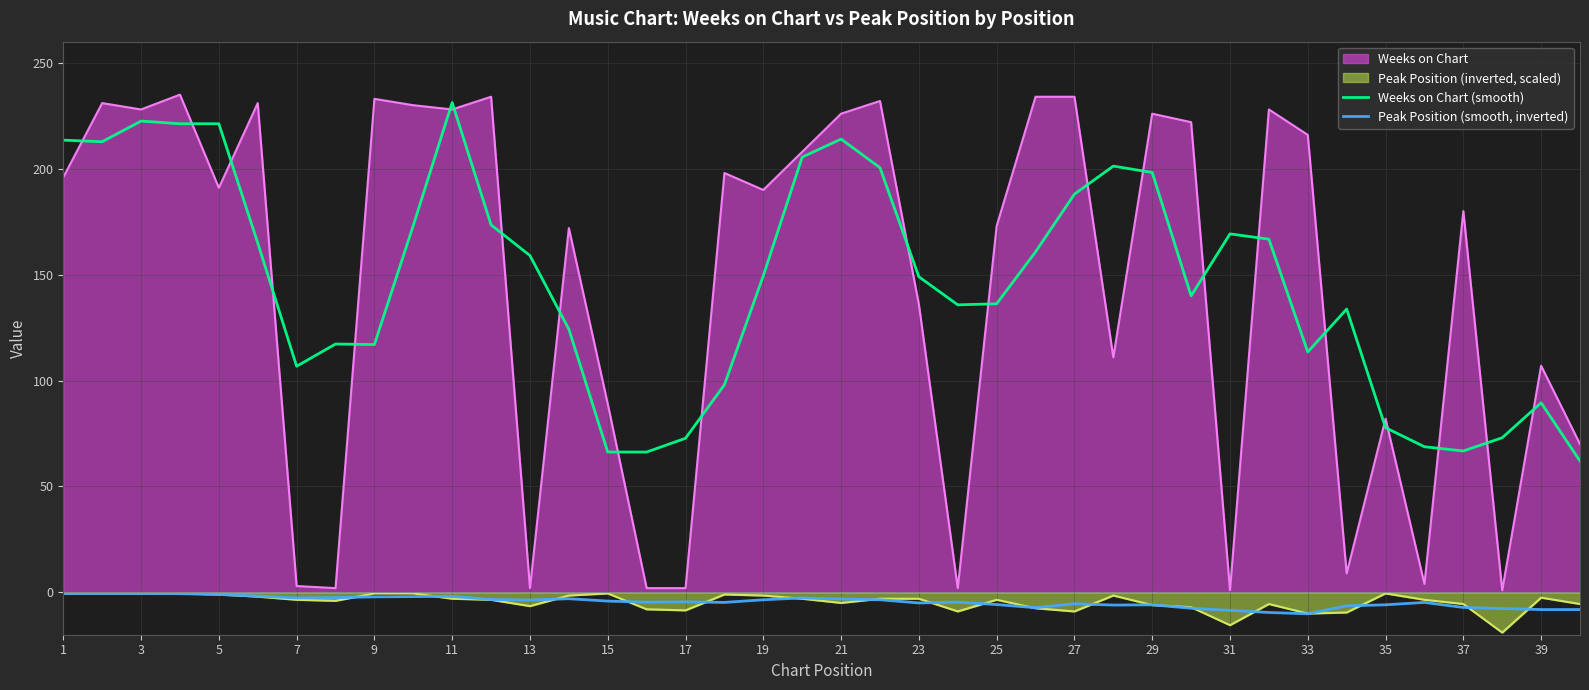

True or false: Weeks on Chart (smooth) and Peak Position (smooth, inverted) intersect in this chart.

False